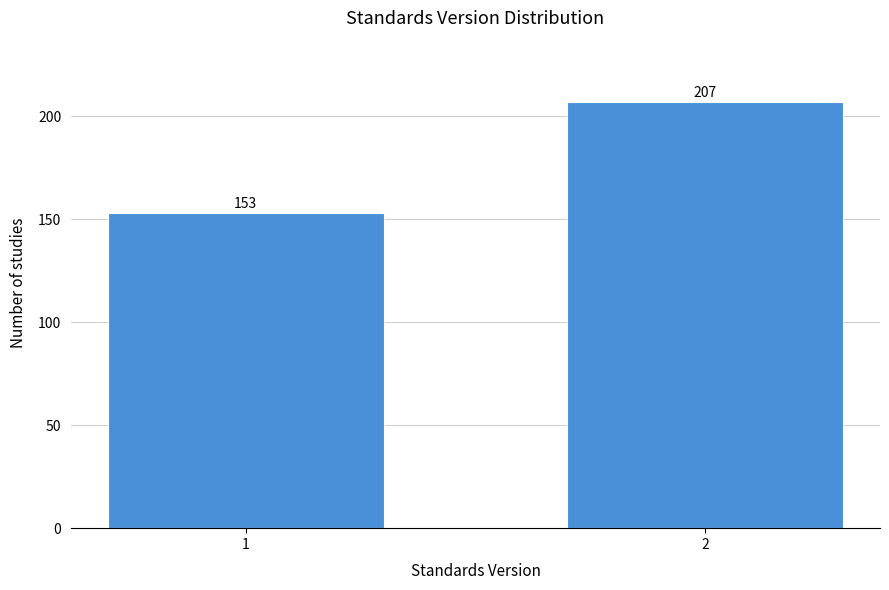

Reading left to right, what are all the values shown in this chart?

1=153	2=207